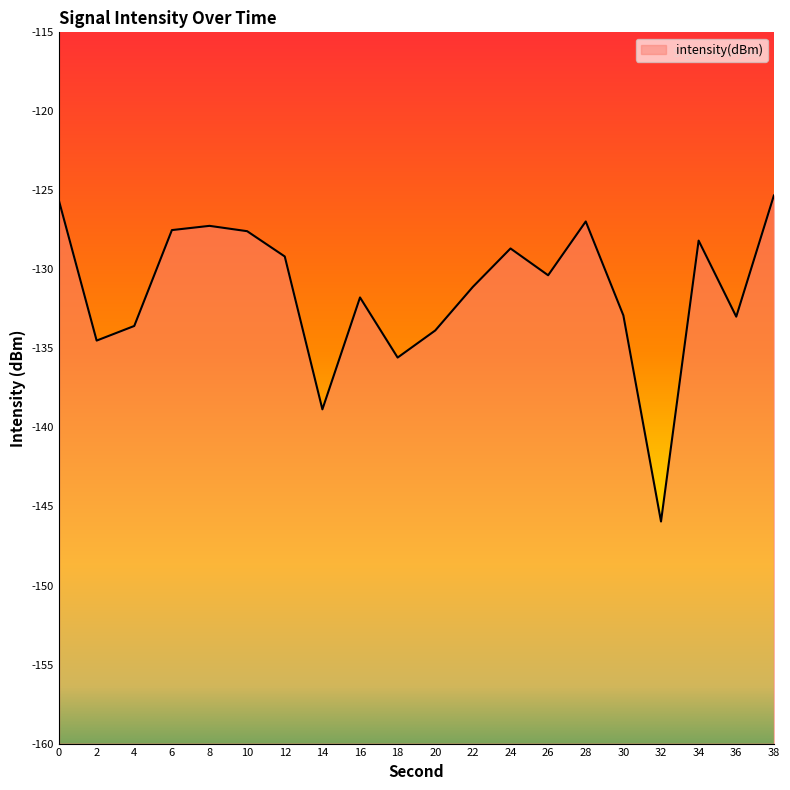

The chart shows a value of -128.7 at 24. True or false?

True